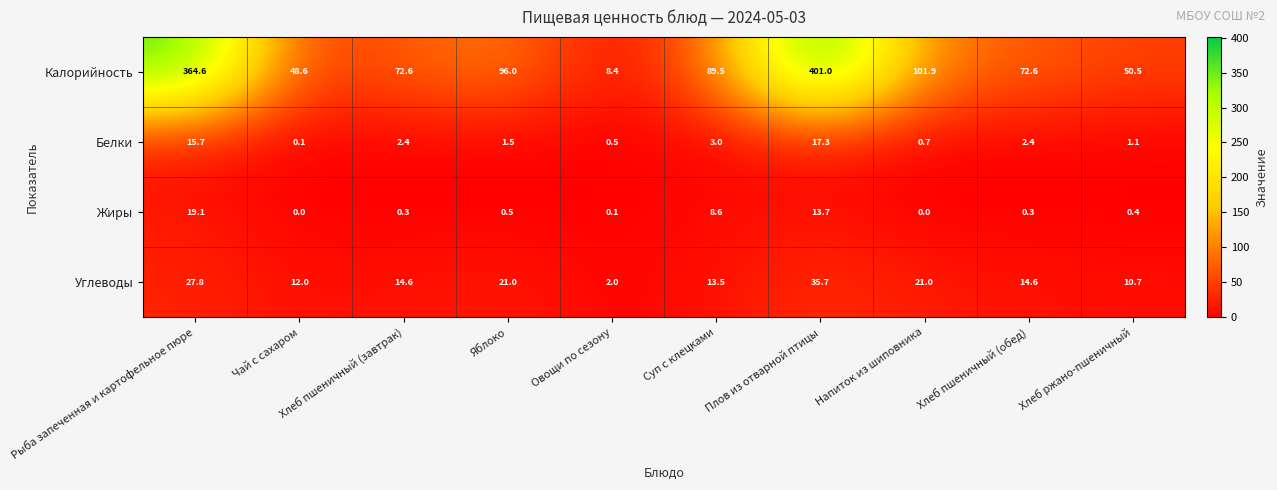

What is the spread (max minus min) of values at Напиток из шиповника?

101.9